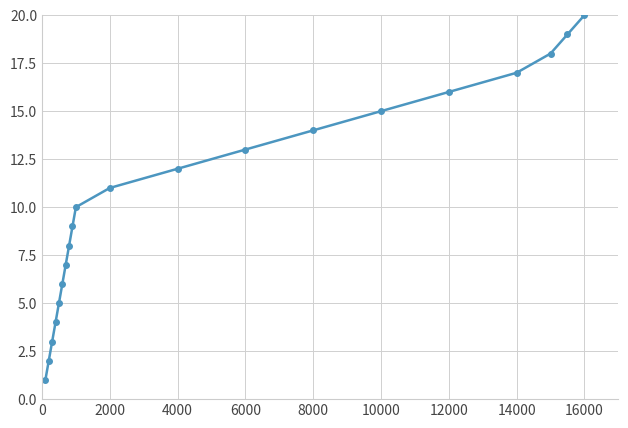

Reading left to right, list all the values displayed in this chart.

1	2	3	4	5	6	7	8	9	10	11	12	13	14	15	16	17	18	19	20